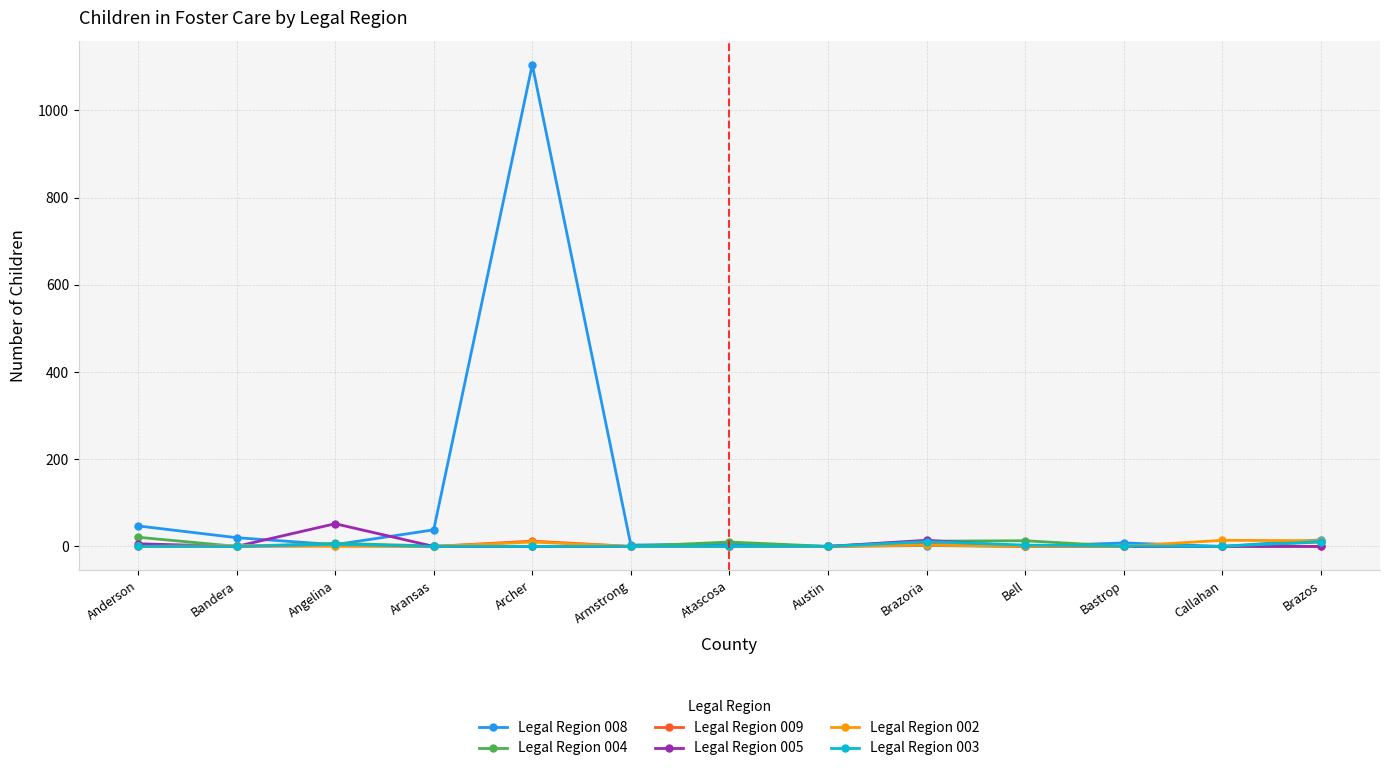

What is the label of the 12th point from the left?

Callahan